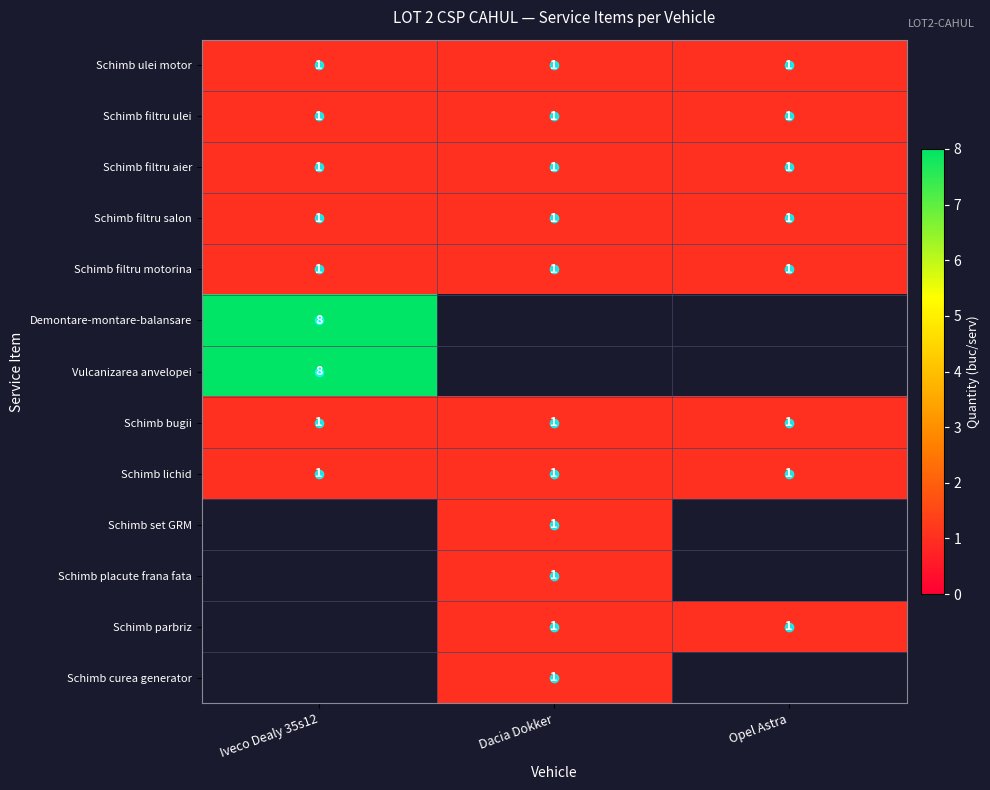

The value of Schimb filtru aier at Iveco Dealy 35s12 is 1. True or false?

True